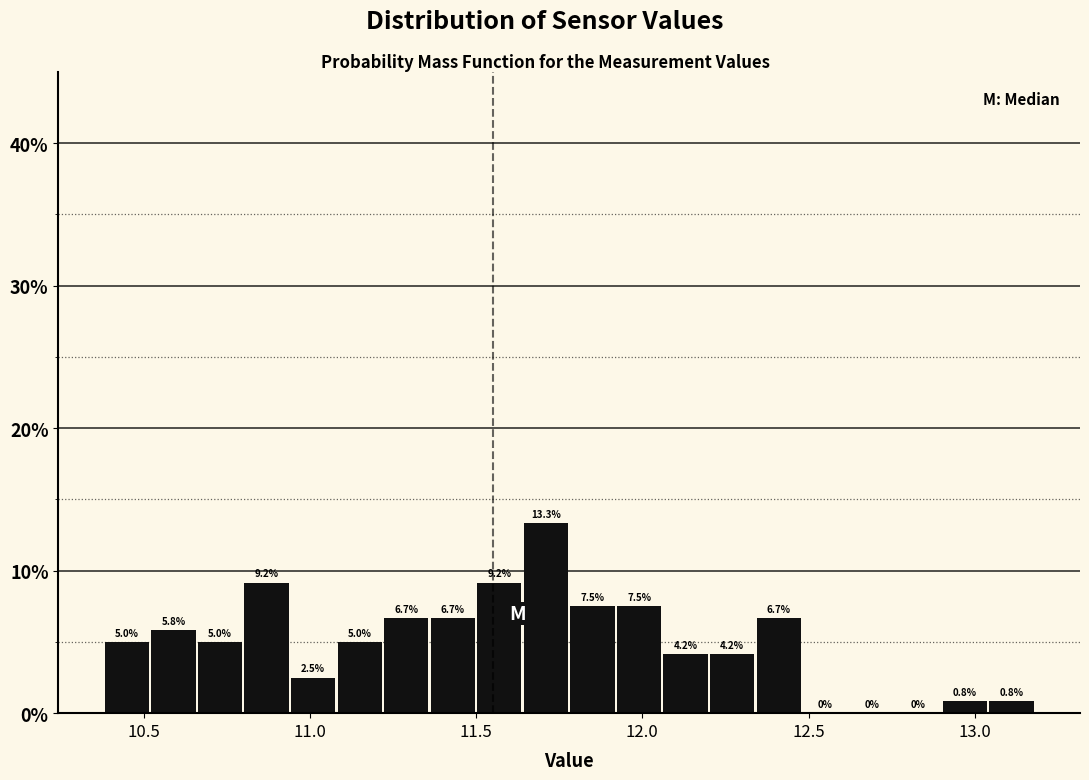

Read against the x-axis, roughly where is the centre of the tallest bar?

11.70